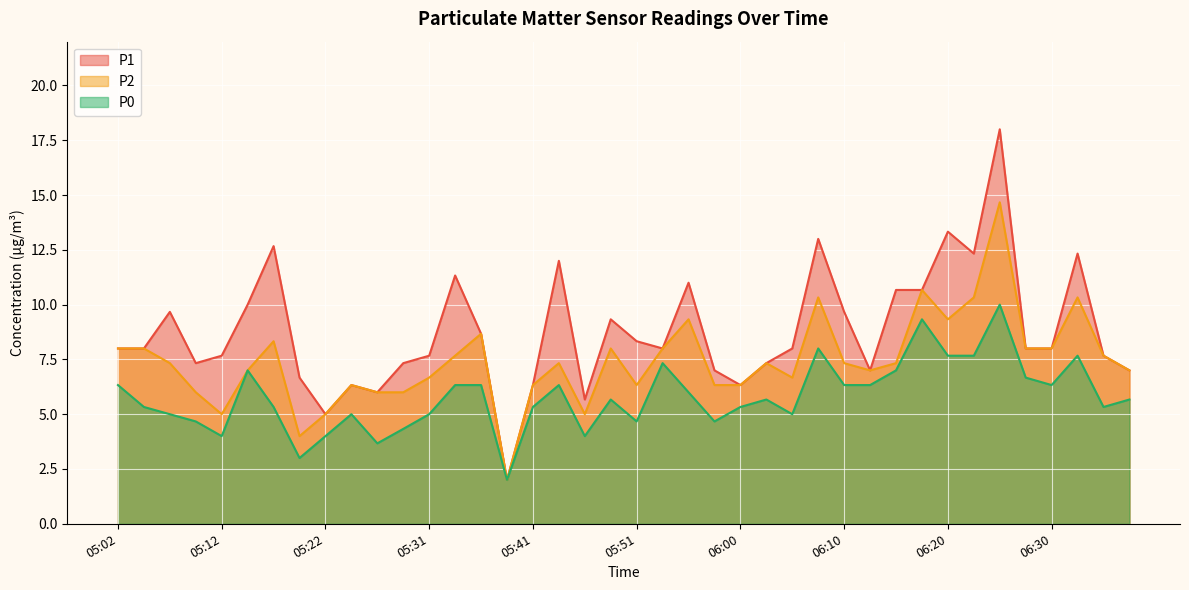

What is the difference between the P1 values at 06:03 and 05:12?

0.3